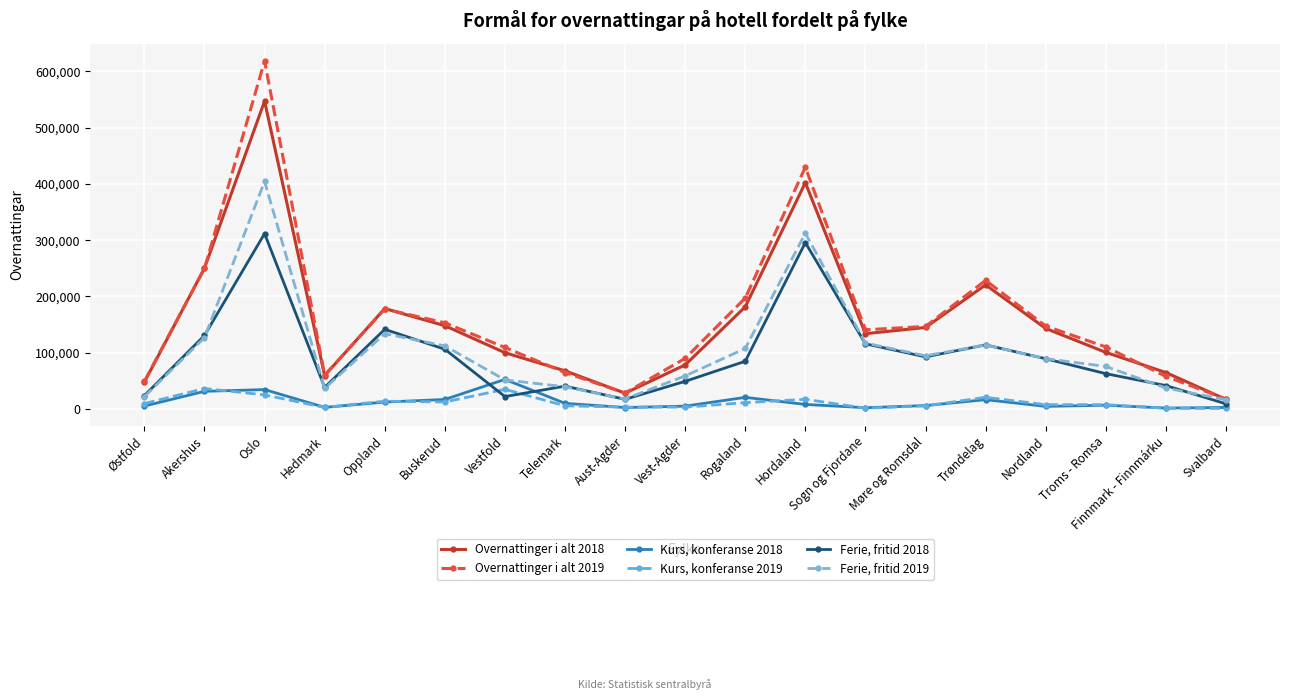

How many values in the Kurs, konferanse 2019 series are below 7872?

9